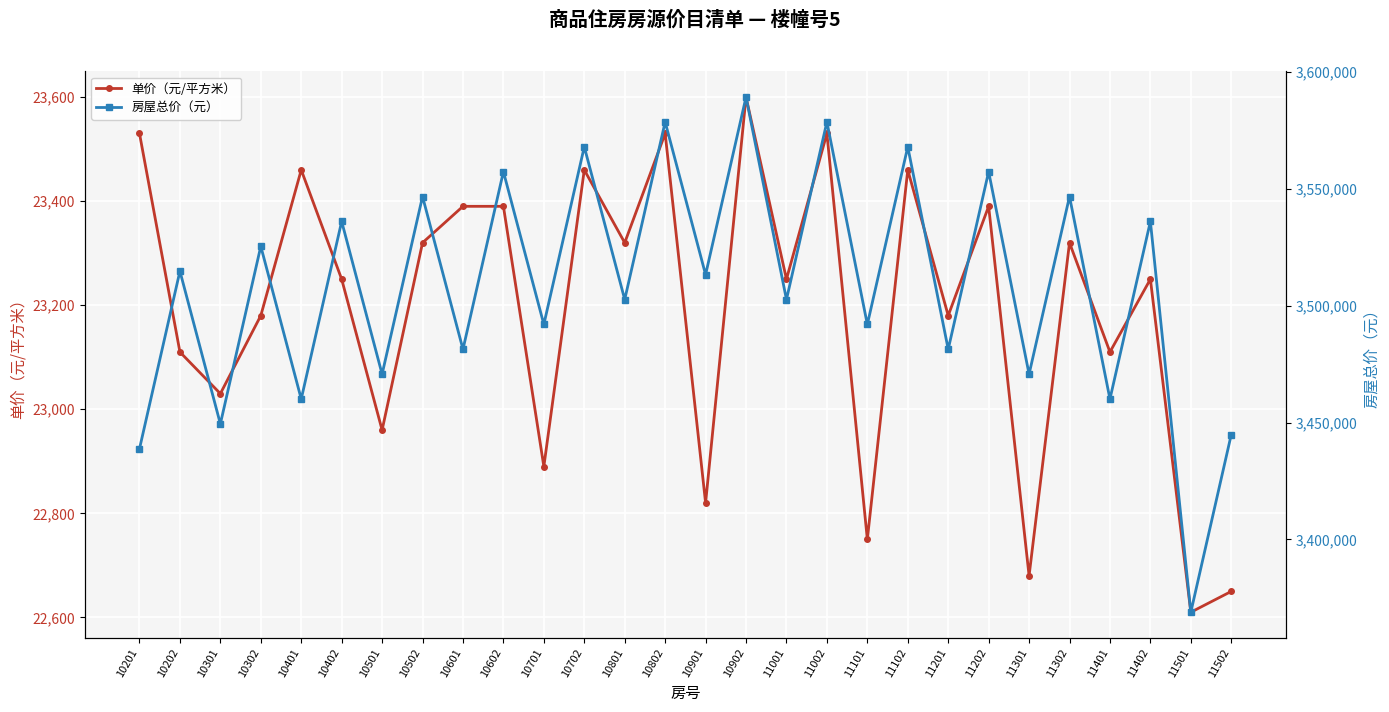

Is this an area chart (filled region under the line)?

No